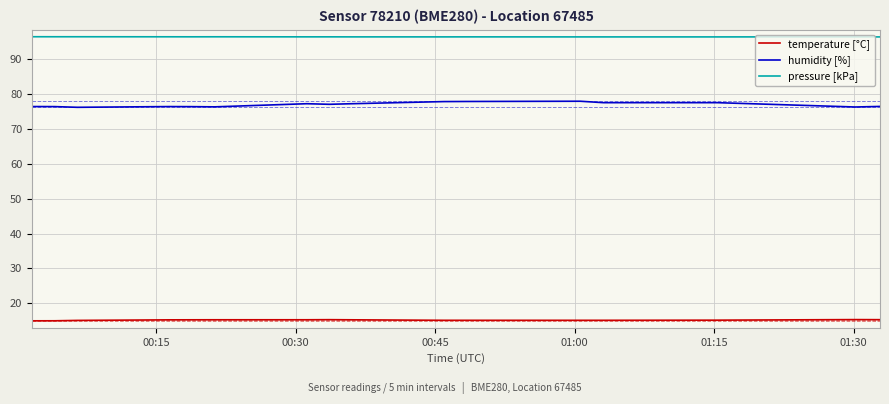

What is the lowest value of the temperature [°C] series?

15.0